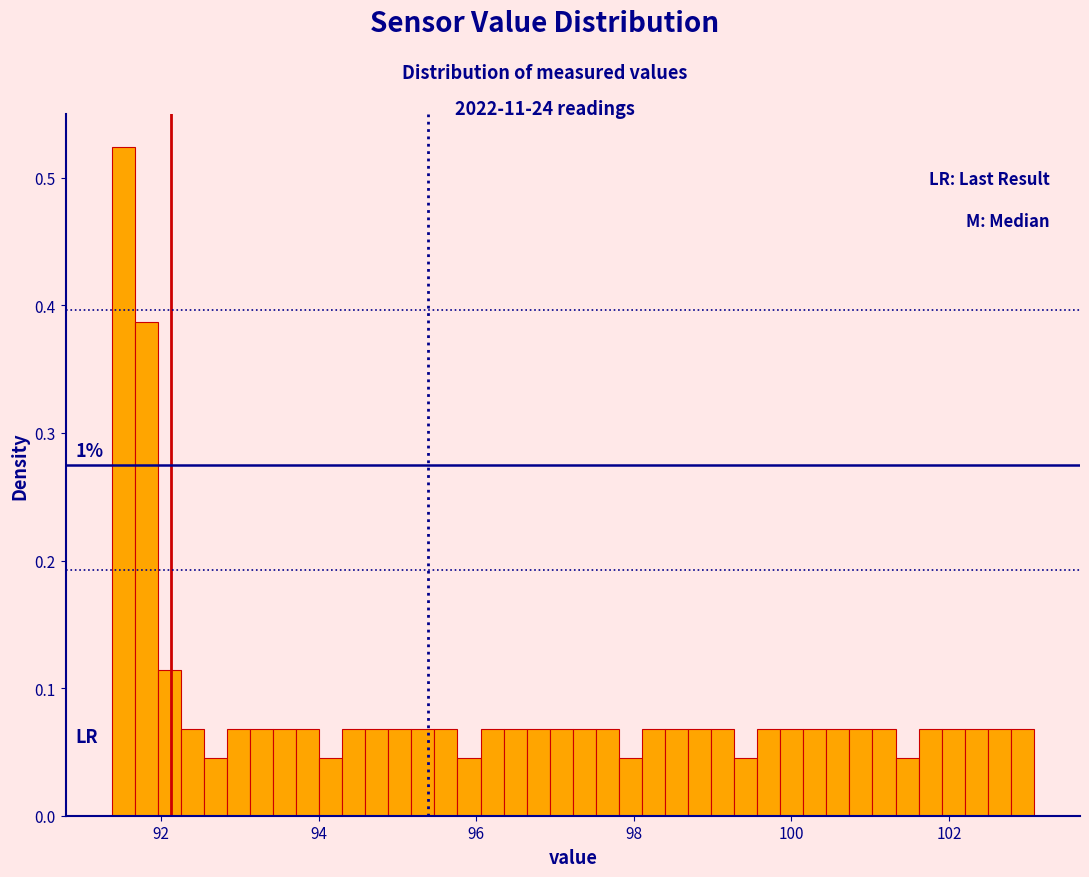

Read against the x-axis, roughly where is the centre of the tallest bar?

91.6